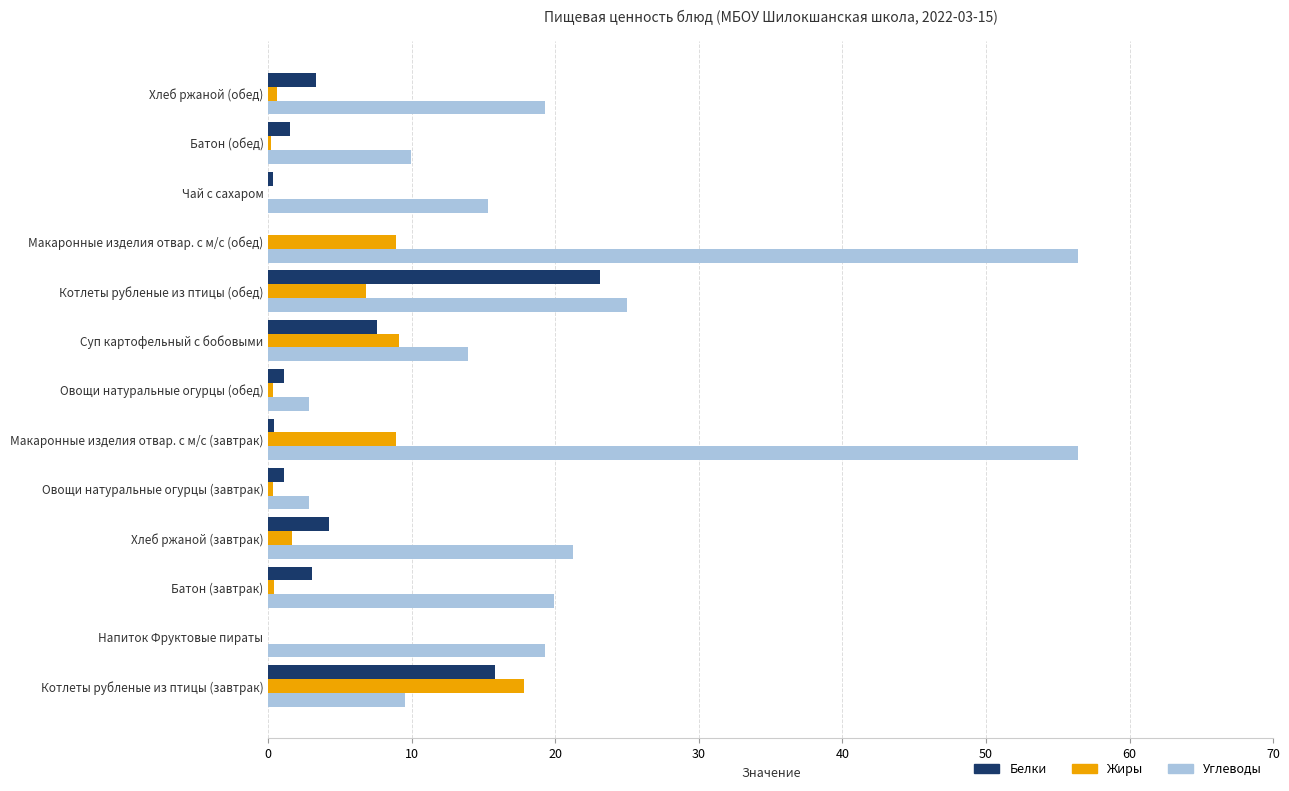

What is the greatest value displayed?

56.4